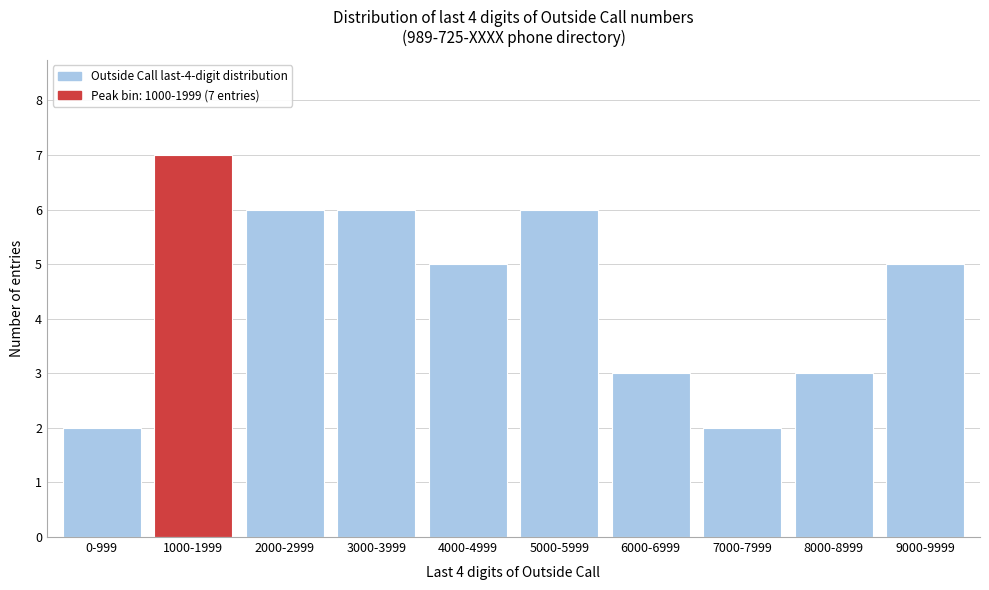

Reading right to left, extract all data points from this chart.

5	3	2	3	6	5	6	6	7	2